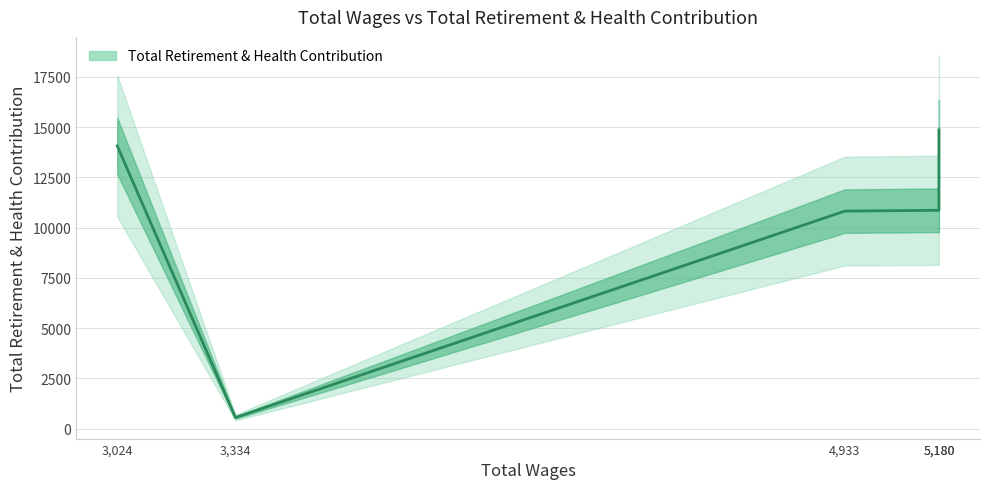

What is the approximate value at 4933.0?

10818